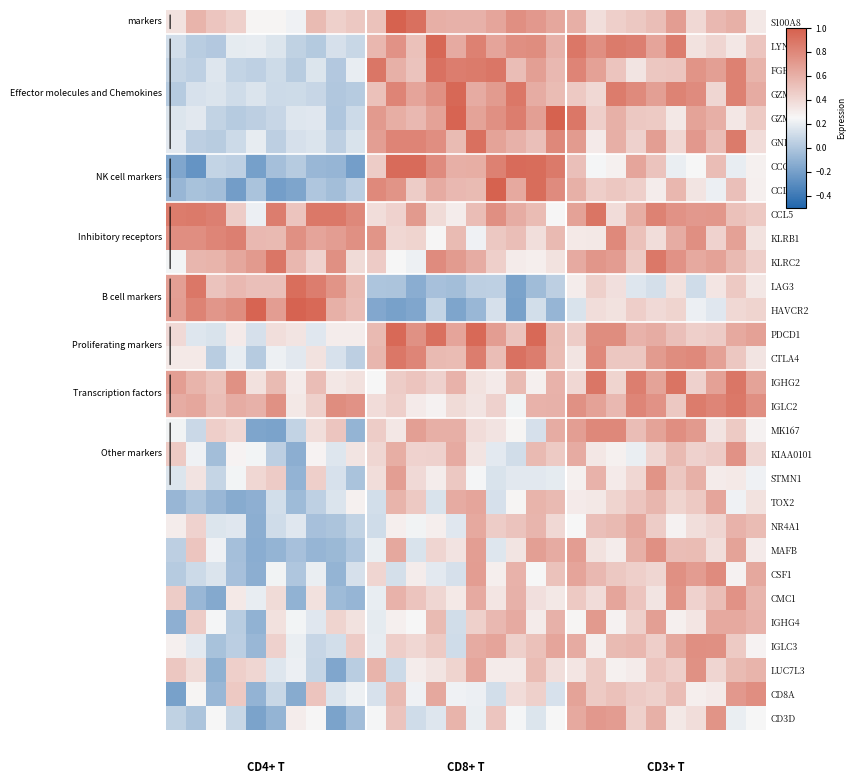

At which category is the sum across all series the highest?

25